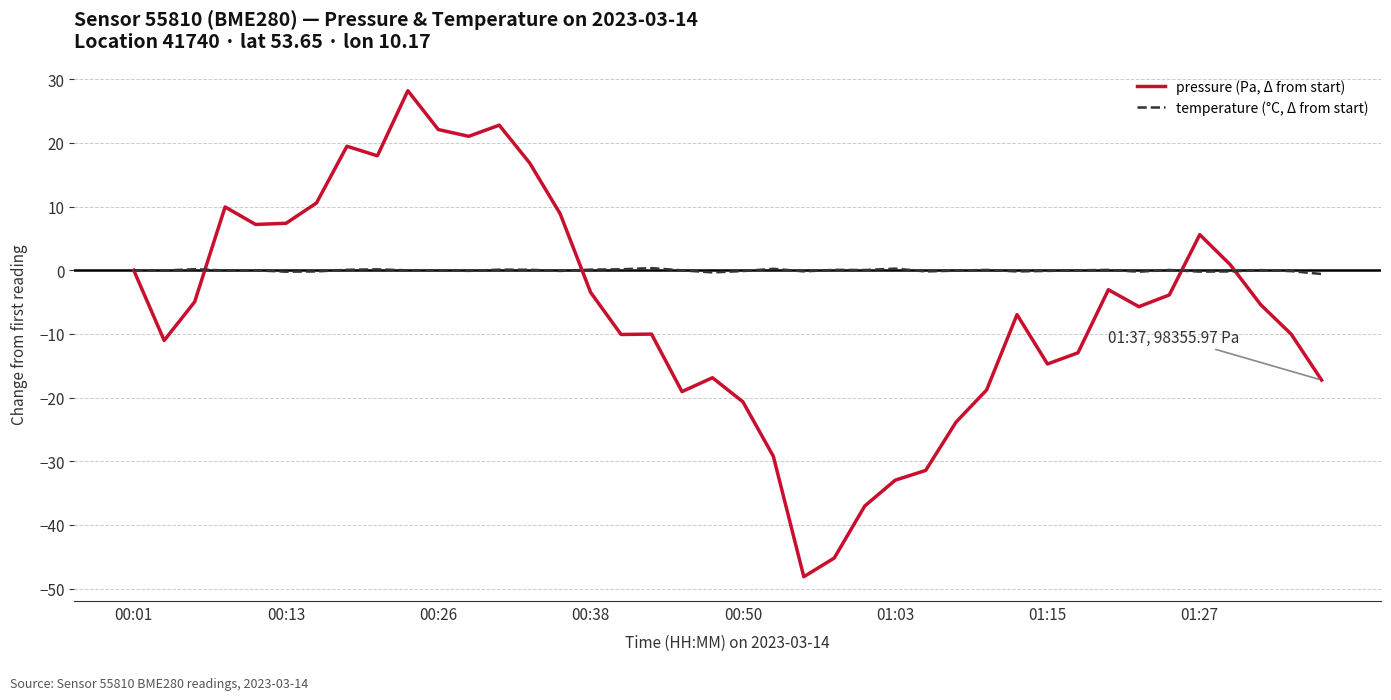

Which series has the largest total across all categories?

temperature (°C, Δ from start)